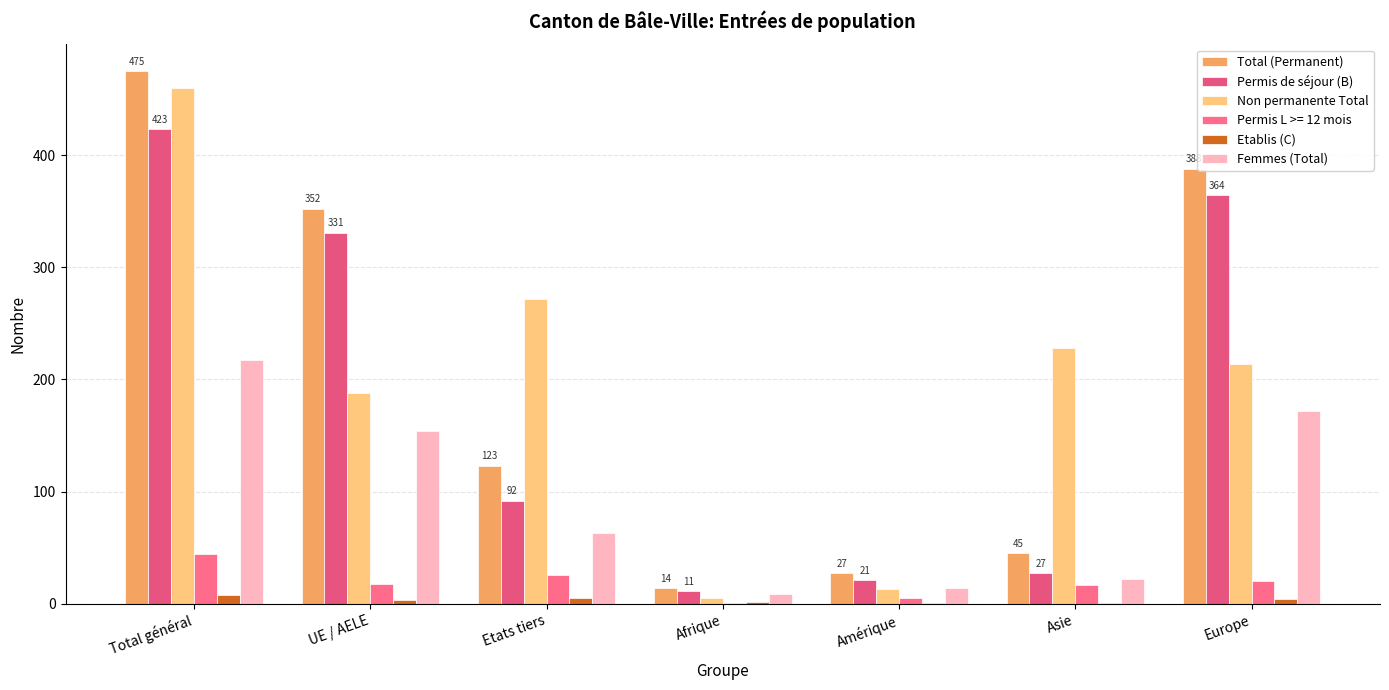

Are the bars grouped side by side (vs. stacked)?

Yes